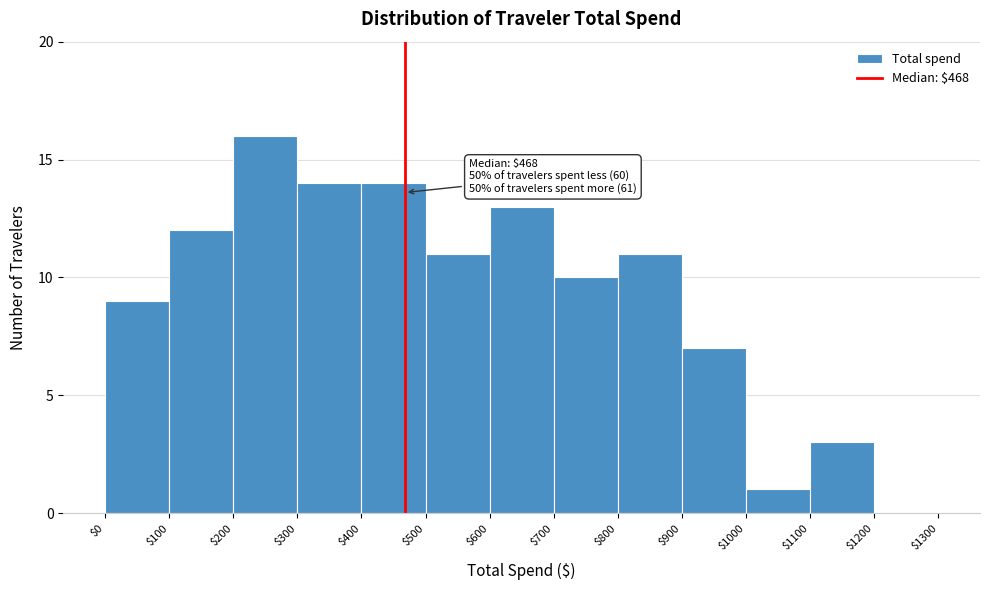

Which range on the x-axis has the tallest bar?

$200 to $300